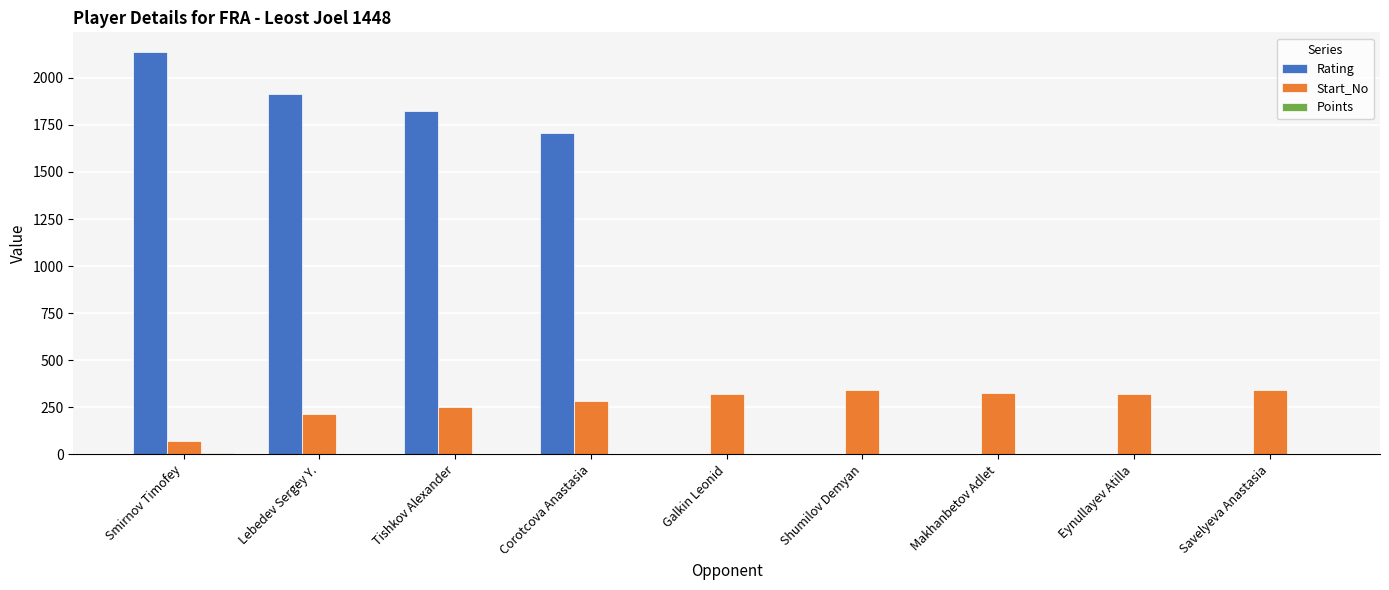

Which label corresponds to the largest value in the chart?

Smirnov Timofey